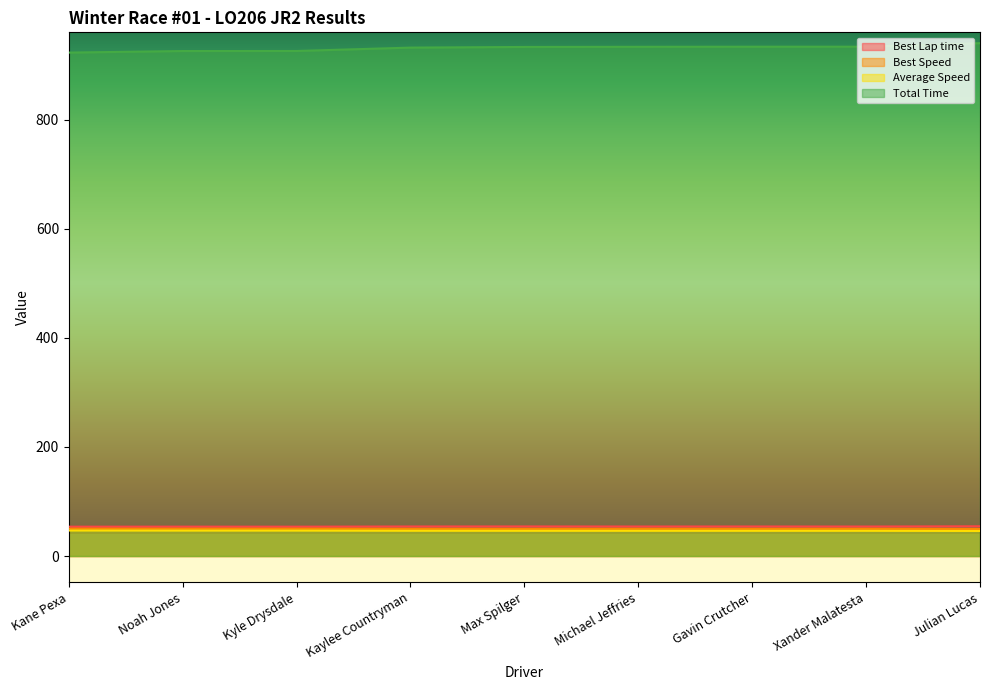

Between Noah Jones and Max Spilger, which series saw the biggest shift?

Total Time